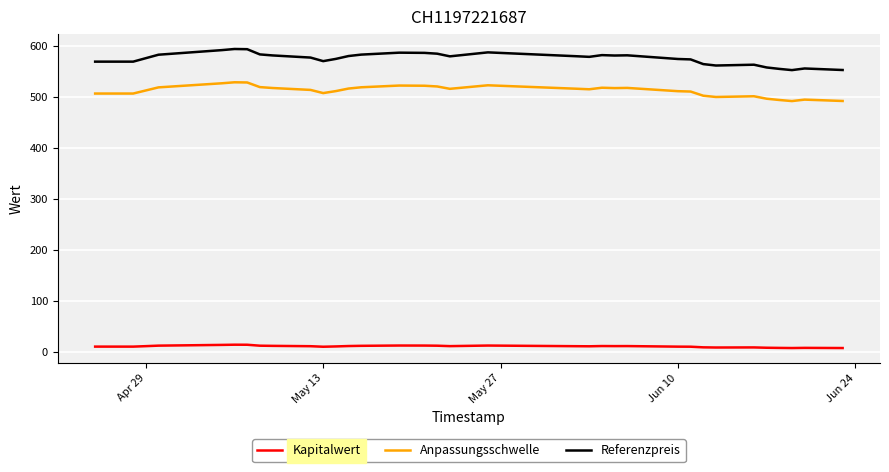

True or false: Kapitalwert and Referenzpreis intersect in this chart.

False